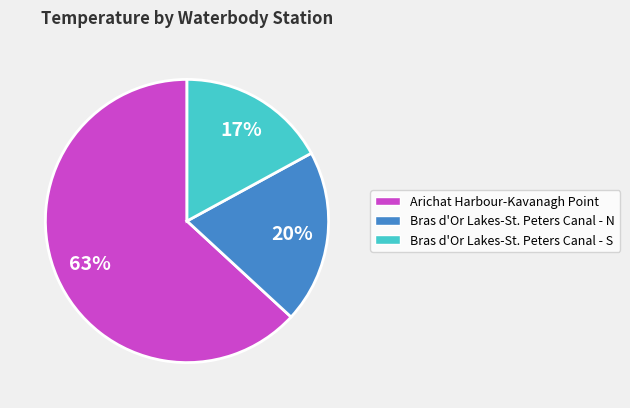

To the nearest percent, what percentage of the pie is Bras d'Or Lakes-St. Peters Canal - S?

17%